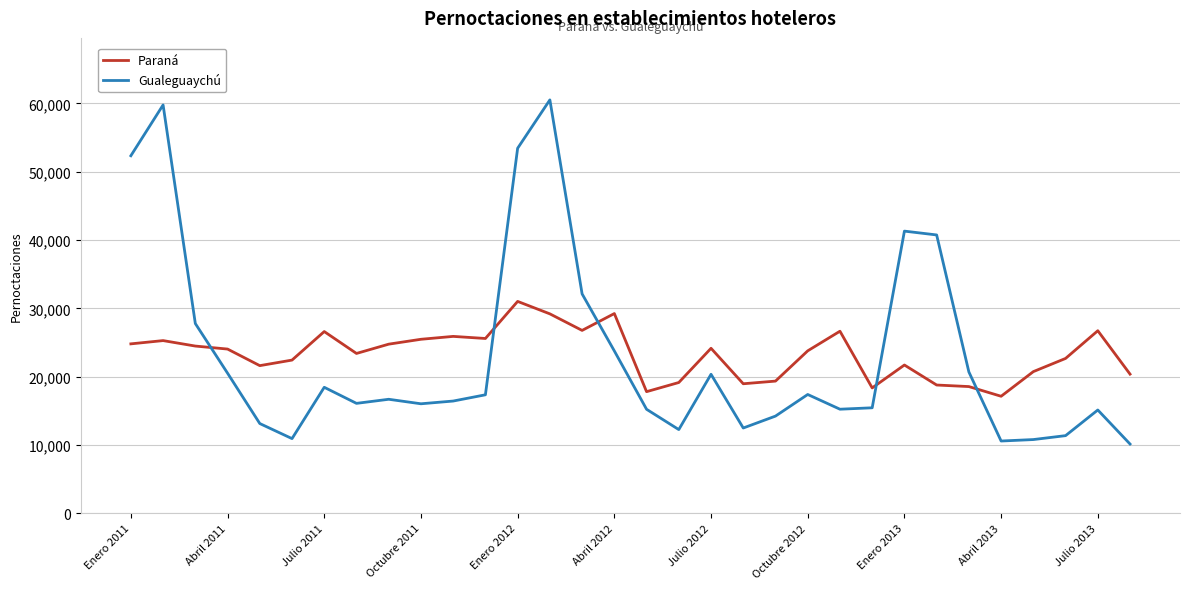

In Gualeguaychú, how many points are higher than both neighbors (excluding endpoints)?

8